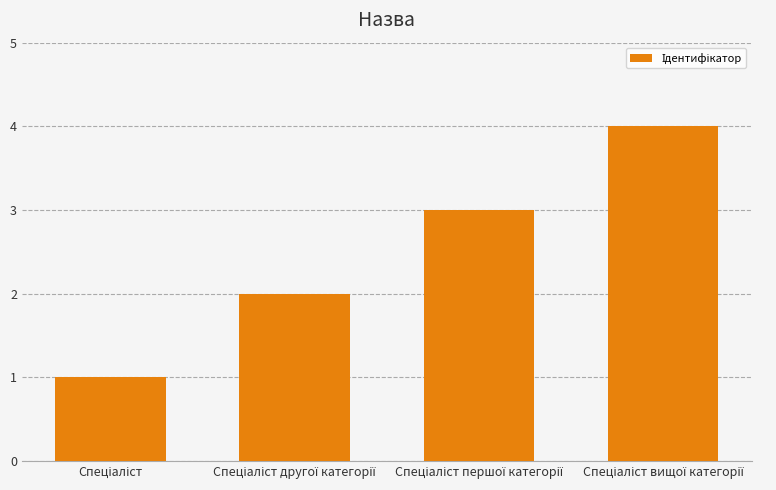

What is the difference between the maximum and minimum values?

3